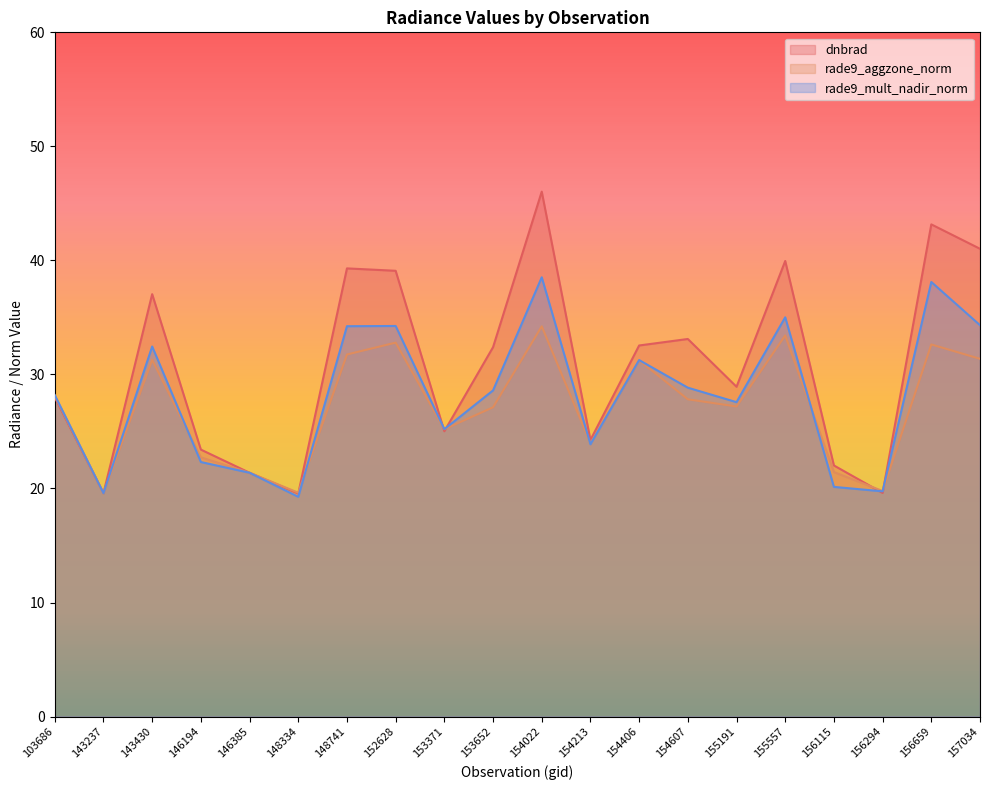

Reading right to left, transcribe all the data shown in this chart.

dnbrad: 41.0	43.2	19.6	22.0	40.0	28.9	33.1	32.5	24.2	46.0	32.4	25.0	39.1	39.3	19.6	21.4	23.4	37.0	19.6	28.0
rade9_aggzone_norm: 31.4	32.6	19.8	21.4	33.4	27.2	27.8	31.2	24.0	34.2	27.1	25.2	32.8	31.8	19.6	21.4	22.7	31.3	19.6	28.1
rade9_mult_nadir_norm: 34.3	38.1	19.8	20.1	35.0	27.6	28.8	31.3	23.9	38.5	28.6	25.2	34.2	34.2	19.3	21.4	22.3	32.5	19.6	28.2